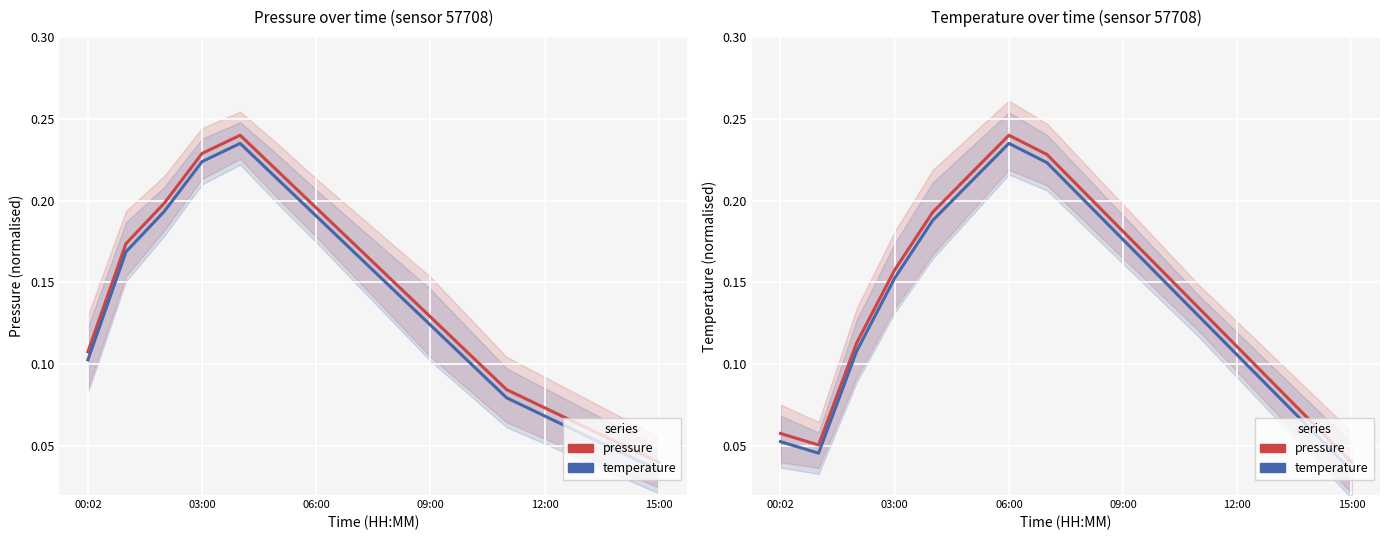

True or false: pressure has a value of 0.2 at 8.

True